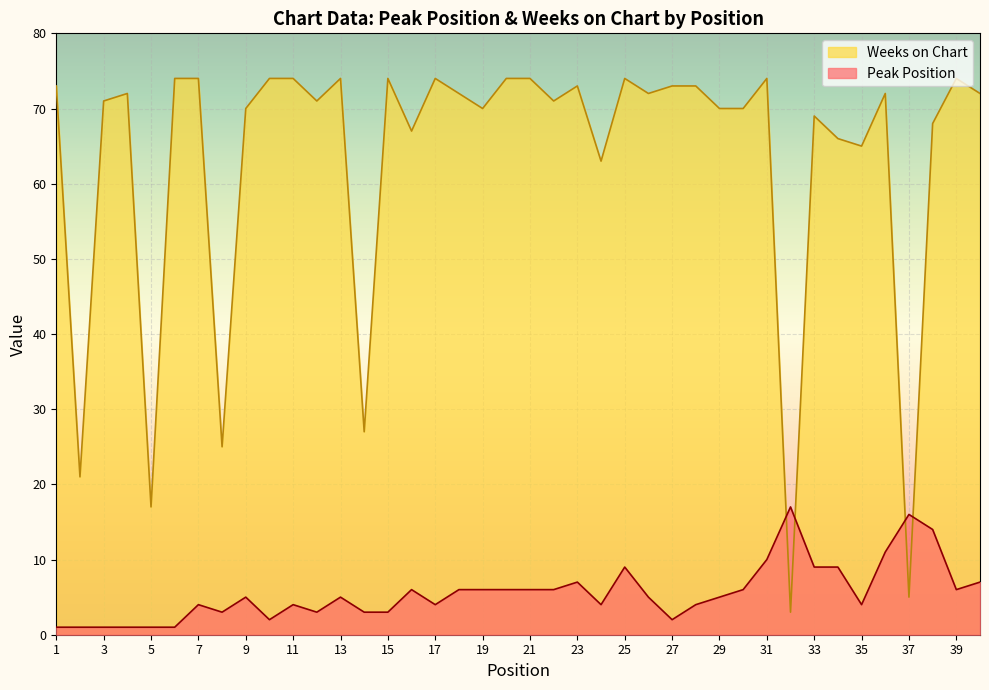

Which series has the largest total across all categories?

Weeks on Chart